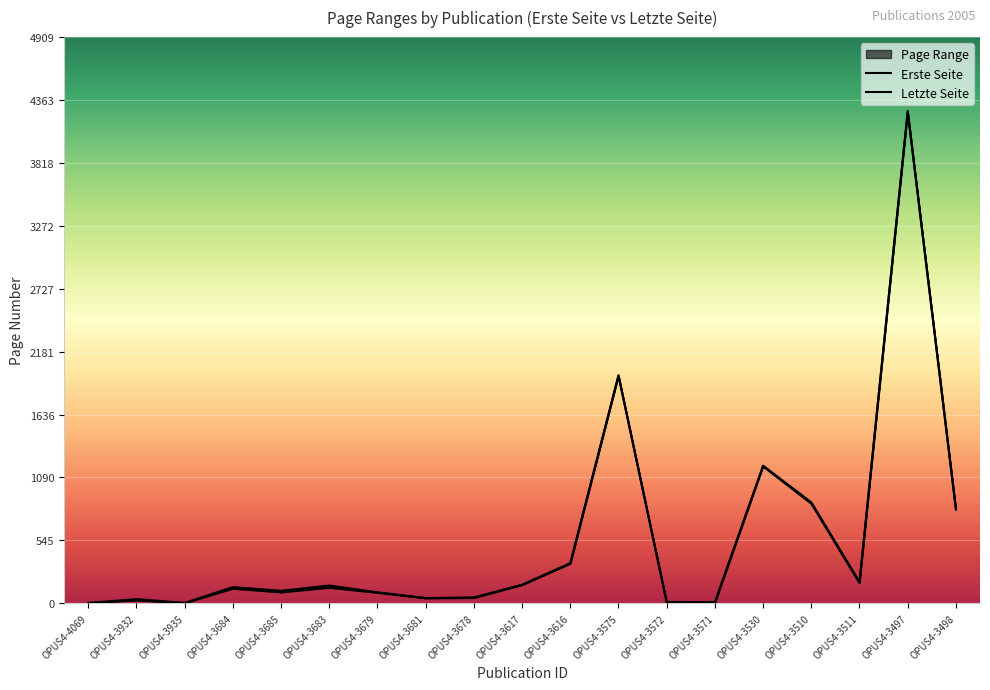

Which label corresponds to the smallest value in the chart?

OPUS4-4069